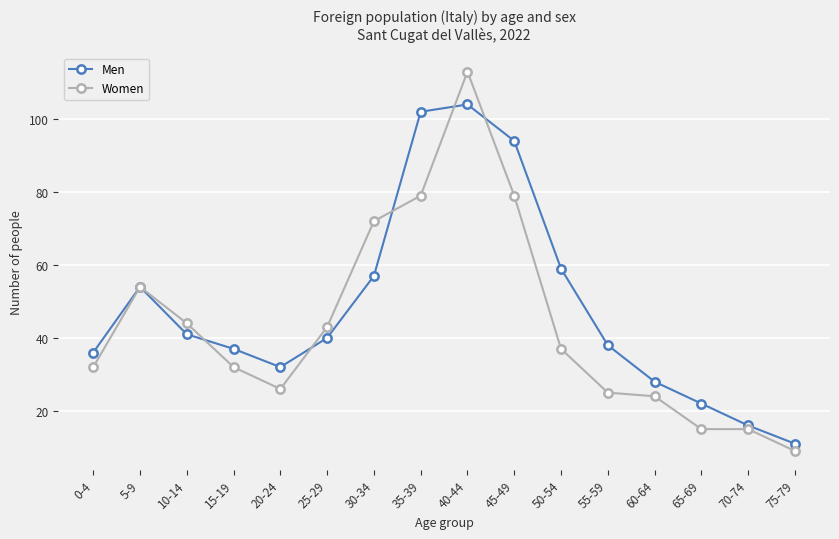

The value of Men at 50-54 is 59. True or false?

True